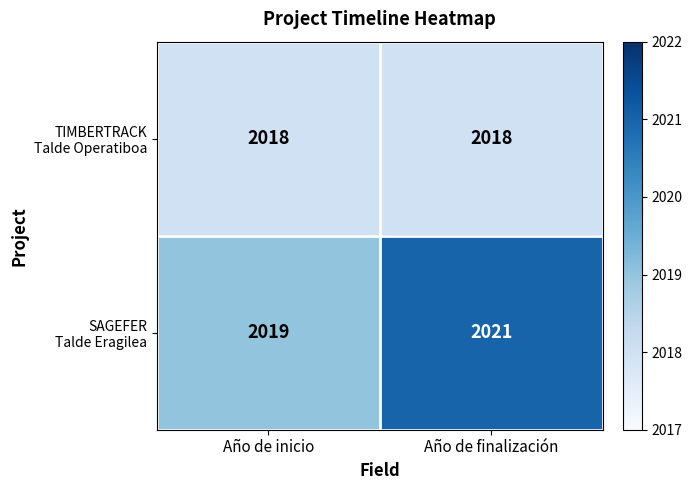

At which category is the sum across all series the highest?

Año de finalización